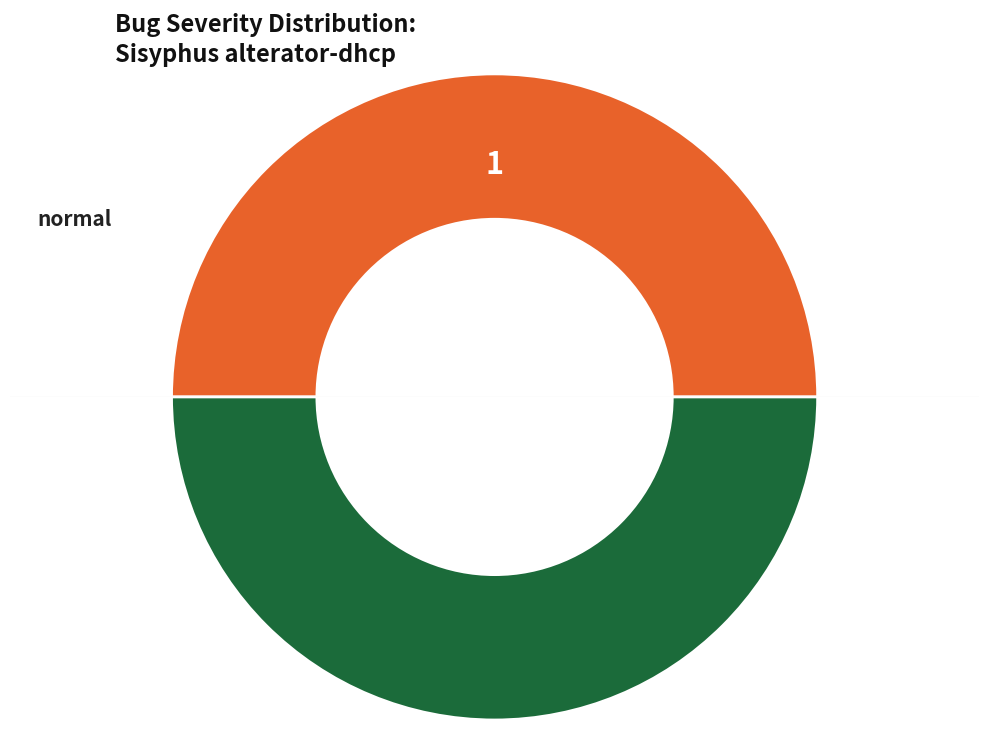

How many segments does this pie chart have?

2